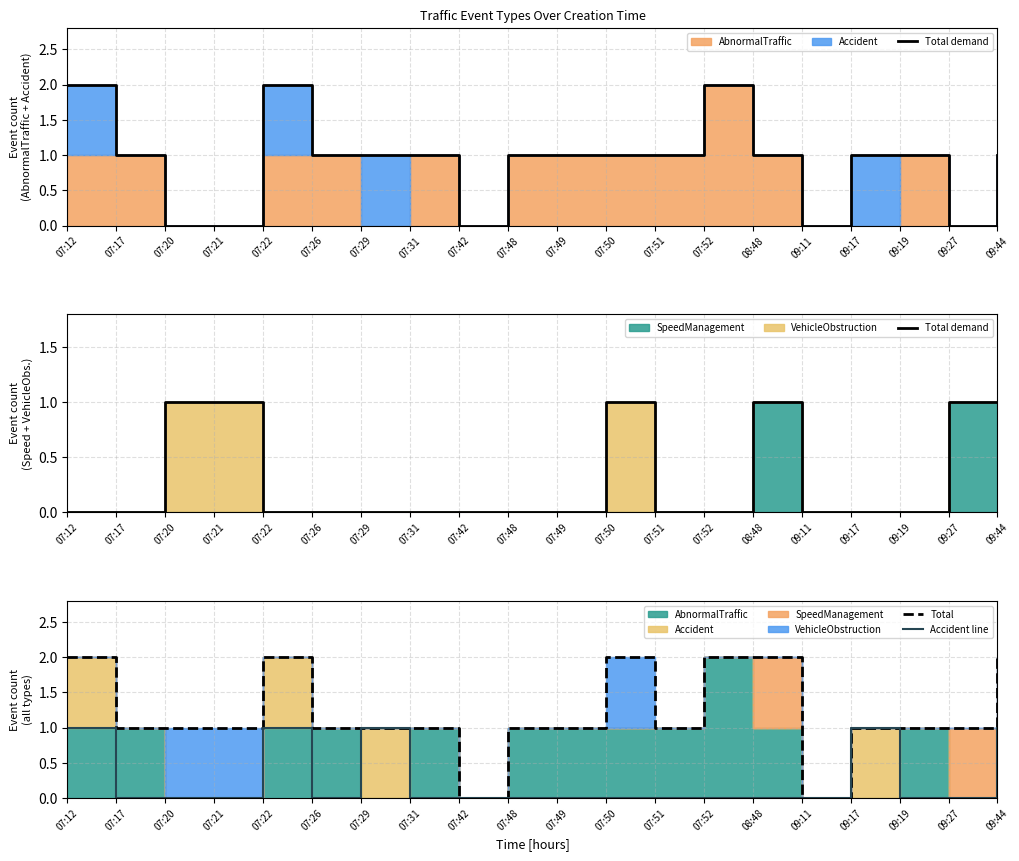

The Accident line series shows 0 at 09:27. True or false?

True